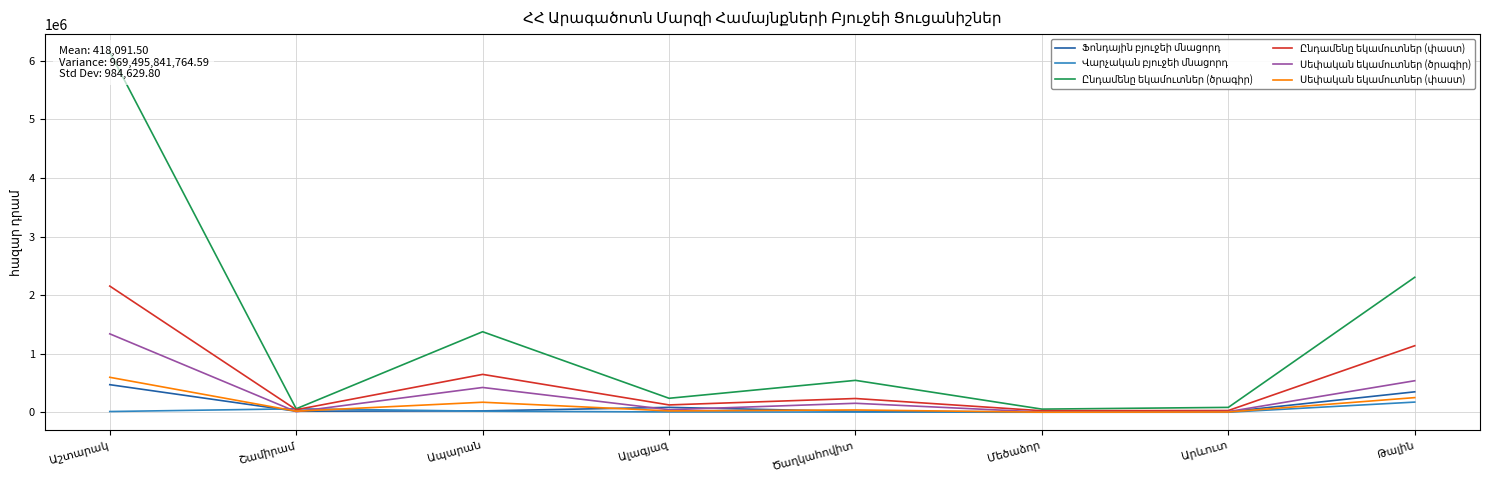

Reading left to right, what are all the values shown in this chart?

Ֆոնդային բյուջեի մնացորդ: 470720.4	17795.9	23084.7	83321.0	14000.0	7155.6	7195.8	348768.9
Վարչական բյուջեի մնացորդ: 12403.7	59081.6	18279.4	5000.0	3217.3	0.0	305.7	173430.2
Ընդամենը եկամուտներ (ծրագիր): 6149212.3	59177.5	1374831.9	238446.4	544507.1	53407.3	83116.5	2304681.7
Ընդամենը եկամուտներ (փաստ): 2154325.8	43160.1	646564.7	125131.9	234642.9	25770.1	29432.1	1135874.2
Սեփական եկամուտներ (ծրագիր): 1338700.0	9270.8	423059.7	43042.0	153002.0	3452.8	10652.7	538053.0
Սեփական եկամուտներ (փաստ): 596708.2	18254.7	170965.8	22924.2	39113.0	792.9	4500.0	249857.3